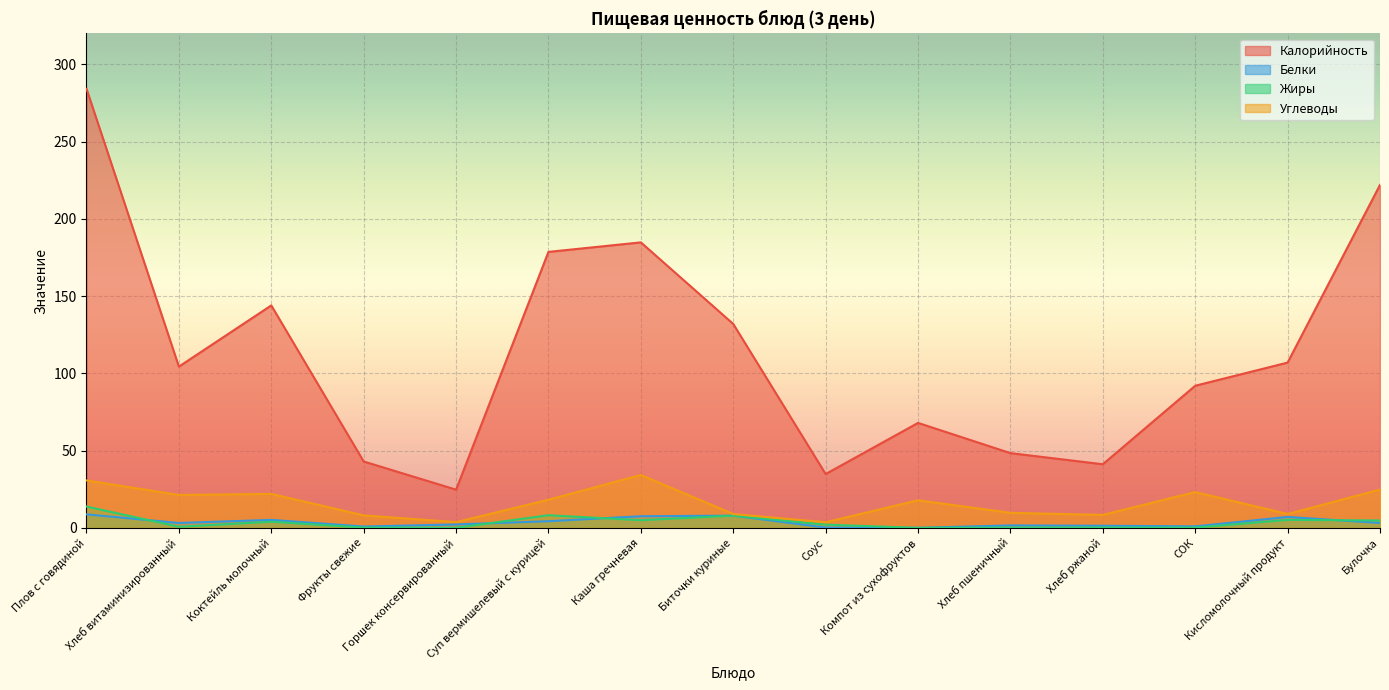

Is it true that Белки equals 7.3 at Коктейль молочный?

False